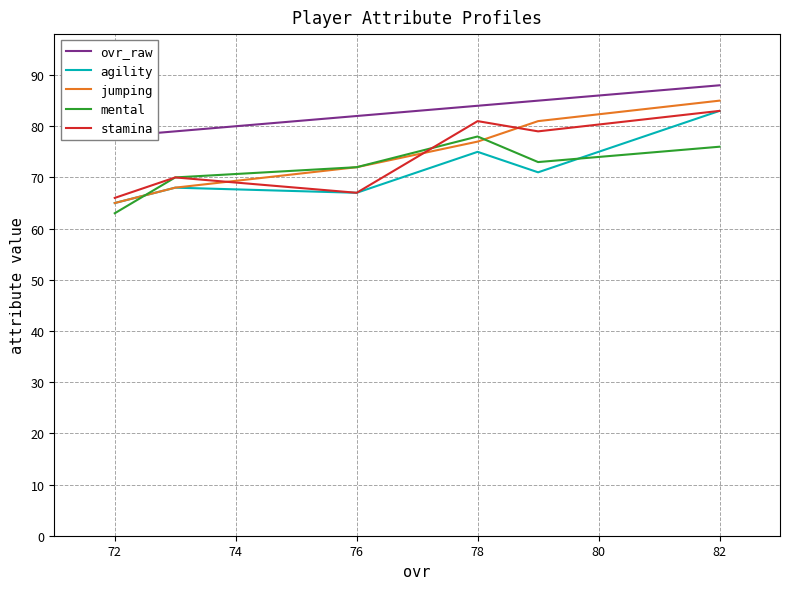

True or false: jumping and agility intersect in this chart.

False